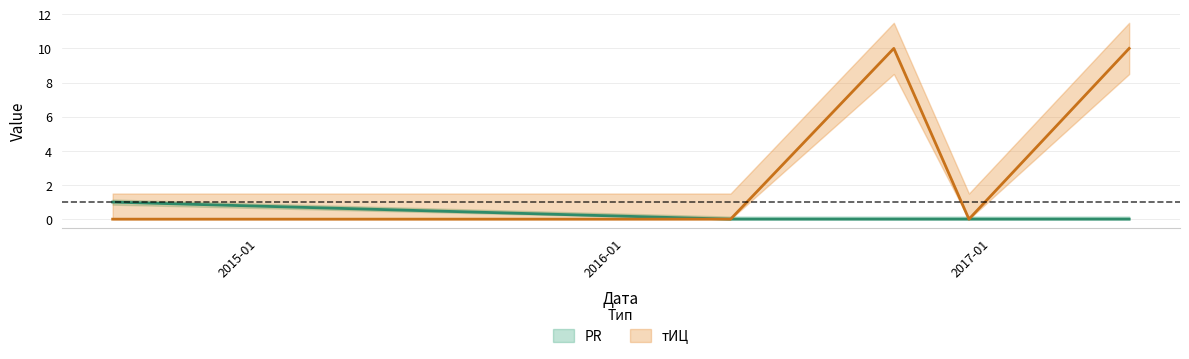

True or false: тИЦ and PR intersect in this chart.

False